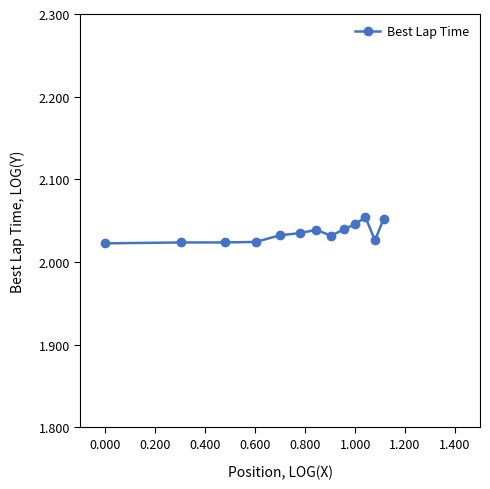

True or false: there are more than 1 points higher than both neighbors.

True